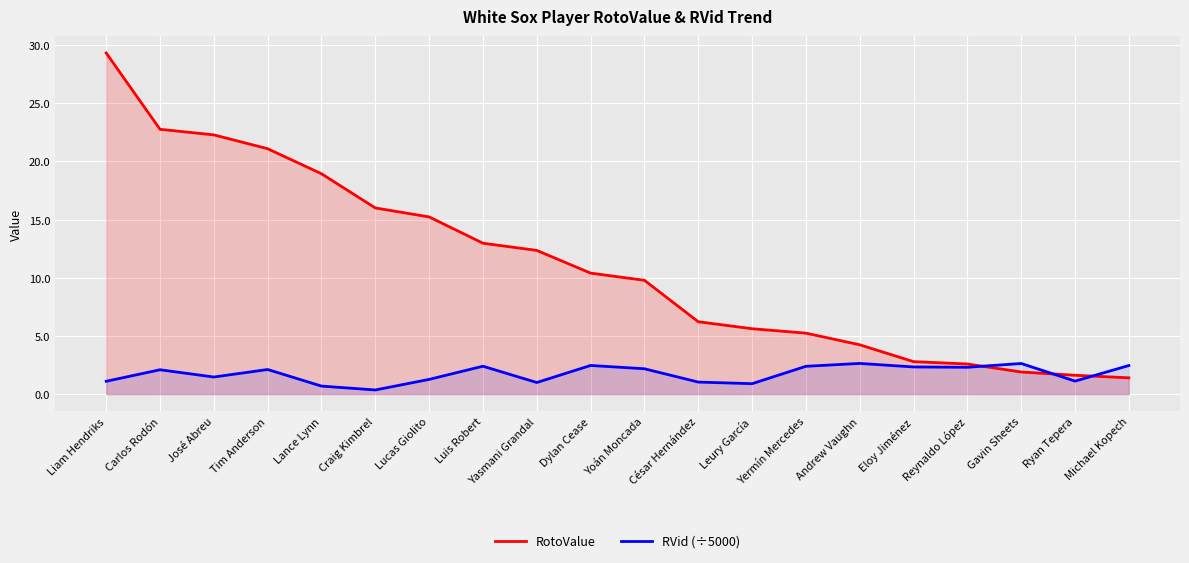

How many lines are shown in the chart?

2